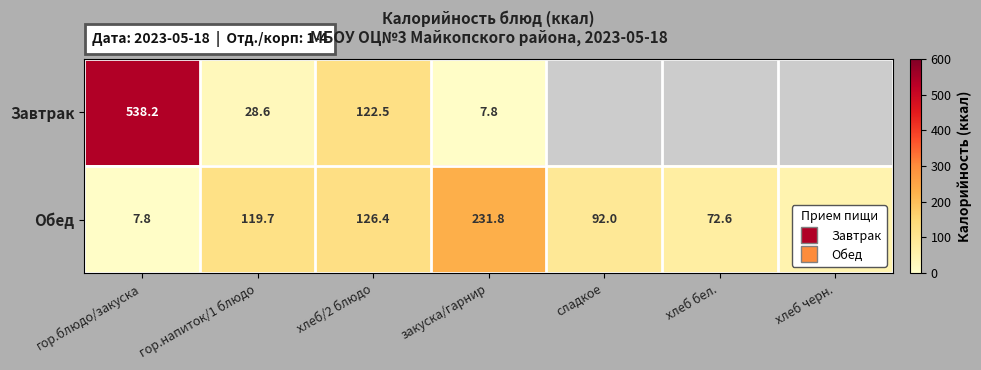

What is the difference between the Обед values at хлеб черн. and закуска/гарнир?

181.9